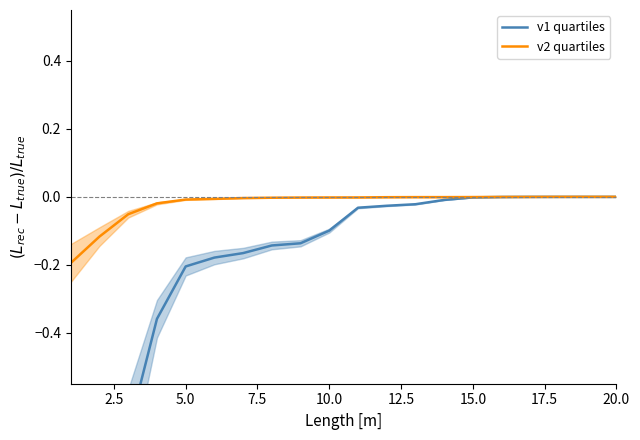

What is the difference between the maximum and minimum values in the v2 quartiles series?

0.2